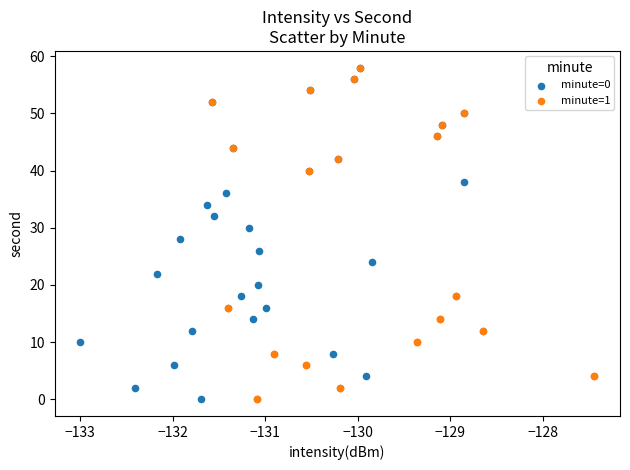

What are all the series names shown in the legend?

minute=0, minute=1